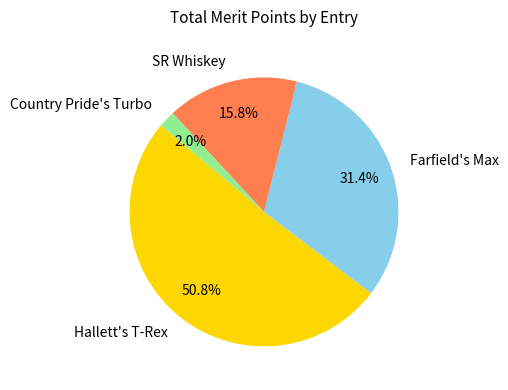

Is there any slice that represents more than half of the pie?

Yes